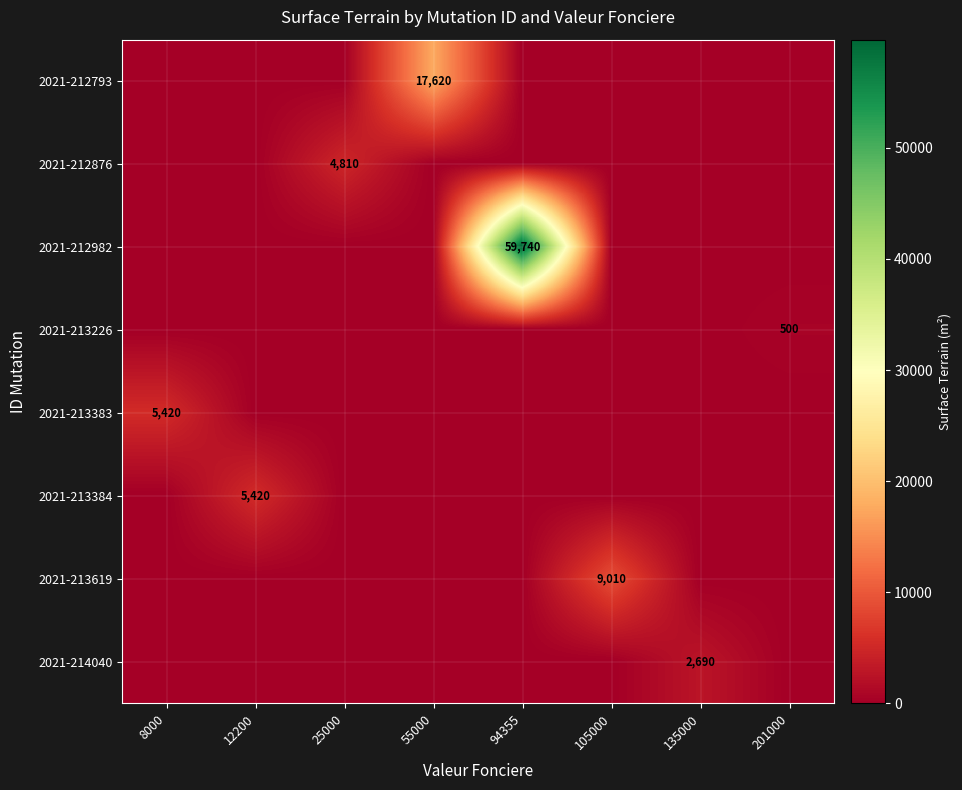

How many data points does each series have?

8